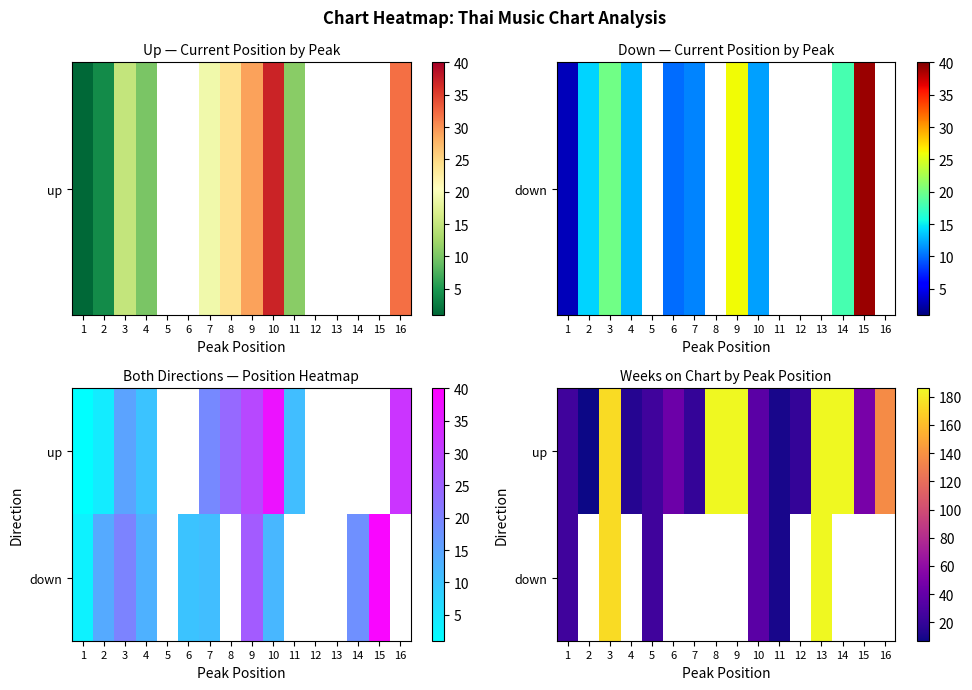

Is it true that down equals 186.0 at 13?

True